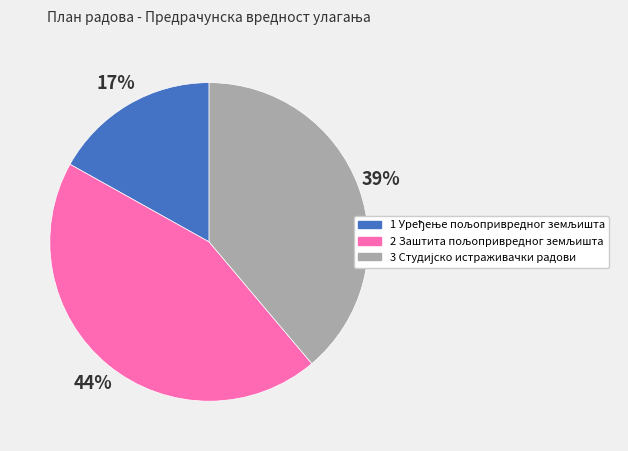

To the nearest percent, what is the difference between the largest and smallest slice percentages?

27%